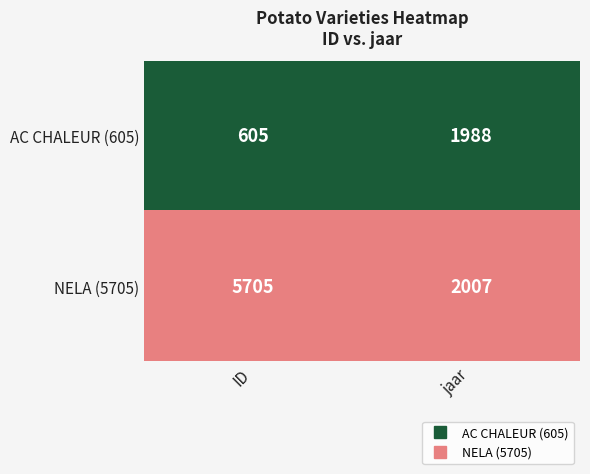

Rank the series by their maximum value, from lowest to highest.

AC CHALEUR (605), NELA (5705)